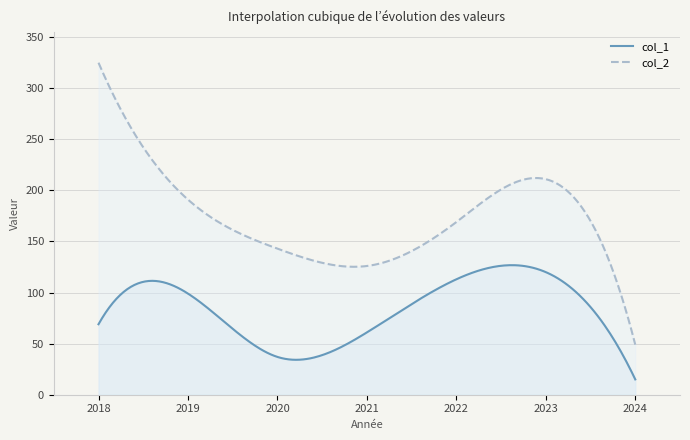

Where is col_2 nearest to the value 187?

2019